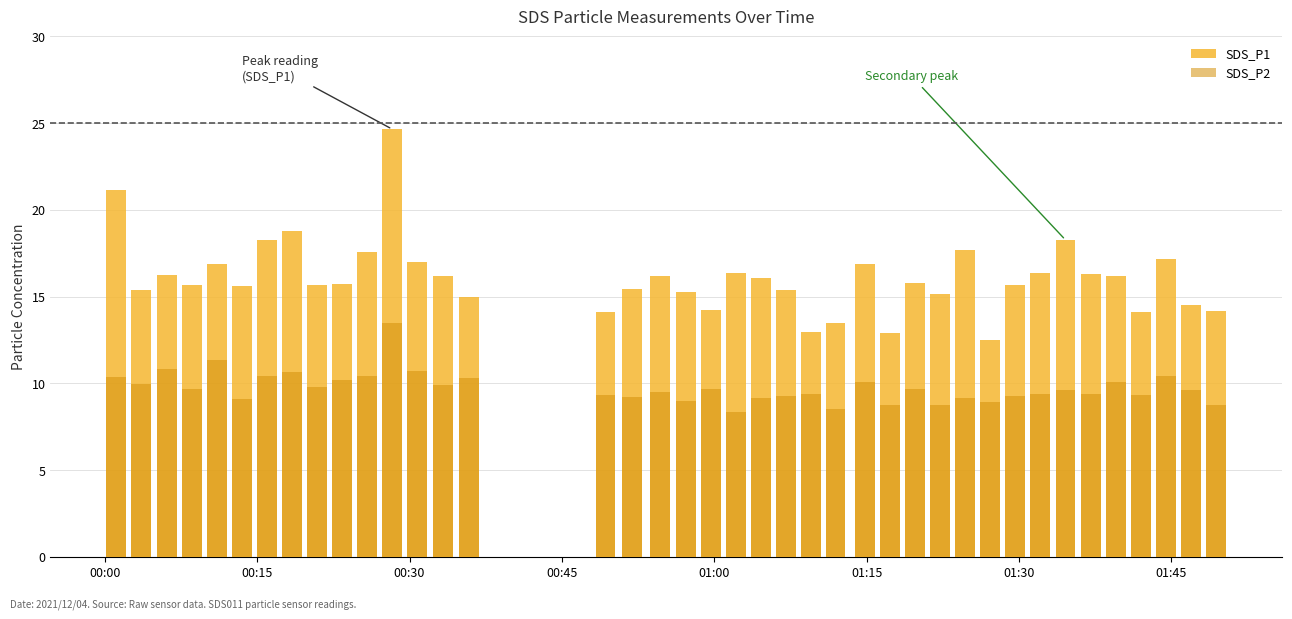

Reading left to right, what are all the values shown in this chart?

SDS_P1: 21.2	15.4	16.2	15.7	16.9	15.6	18.3	18.8	15.7	15.8	17.6	24.6	17.0	16.2	15.0	14.1	15.4	16.2	15.3	14.2	16.4	16.1	15.4	12.9	13.4	16.9	12.9	15.8	15.1	17.7	12.5	15.7	16.4	18.3	16.3	16.2	14.1	17.2	14.5	14.2
SDS_P2: 10.4	10.0	10.8	9.7	11.3	9.1	10.4	10.7	9.8	10.2	10.4	13.4	10.7	9.9	10.3	9.3	9.2	9.5	9.0	9.7	8.3	9.2	9.3	9.4	8.5	10.1	8.8	9.7	8.7	9.2	8.9	9.2	9.4	9.6	9.4	10.1	9.3	10.4	9.6	8.8